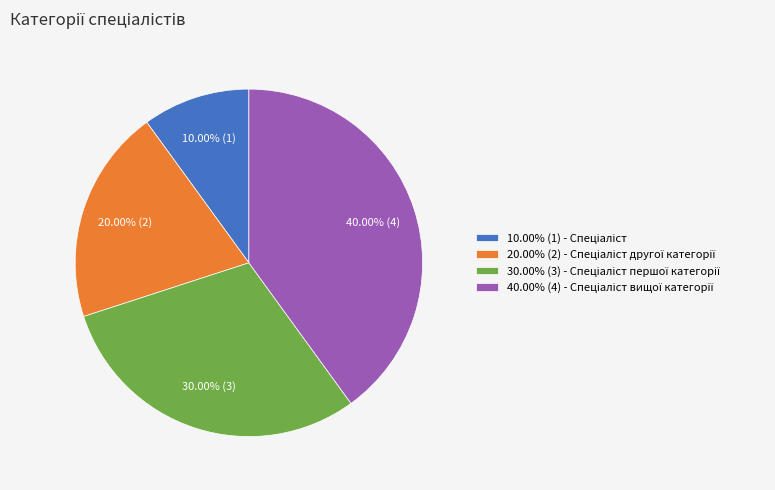

Does any single category account for the majority?

No